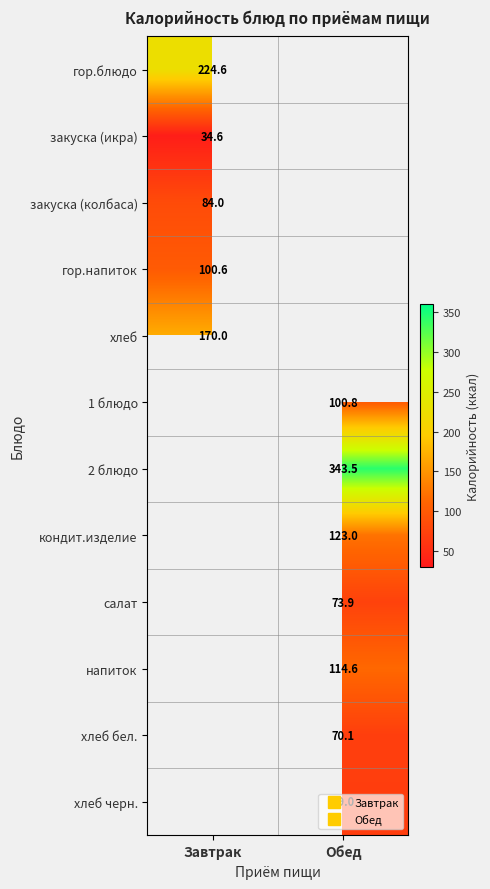

True or false: закуска (колбаса) has a value of 38.3 at Завтрак.

False